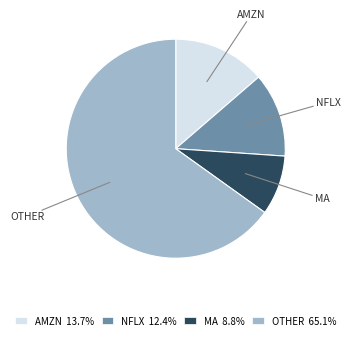

Does AMZN 13.7% account for over 50% of the chart?

No